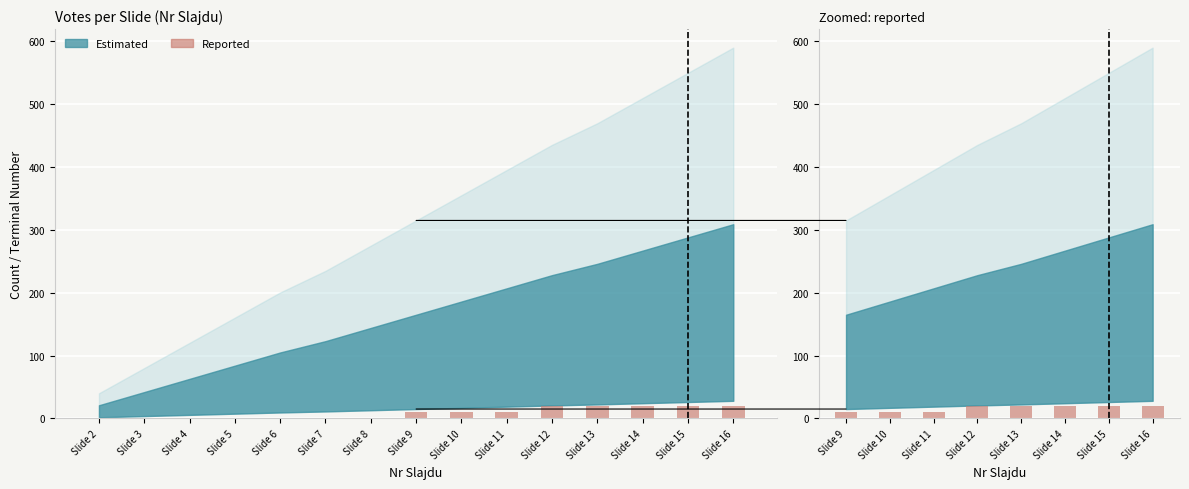

Does the chart contain any negative values?

No